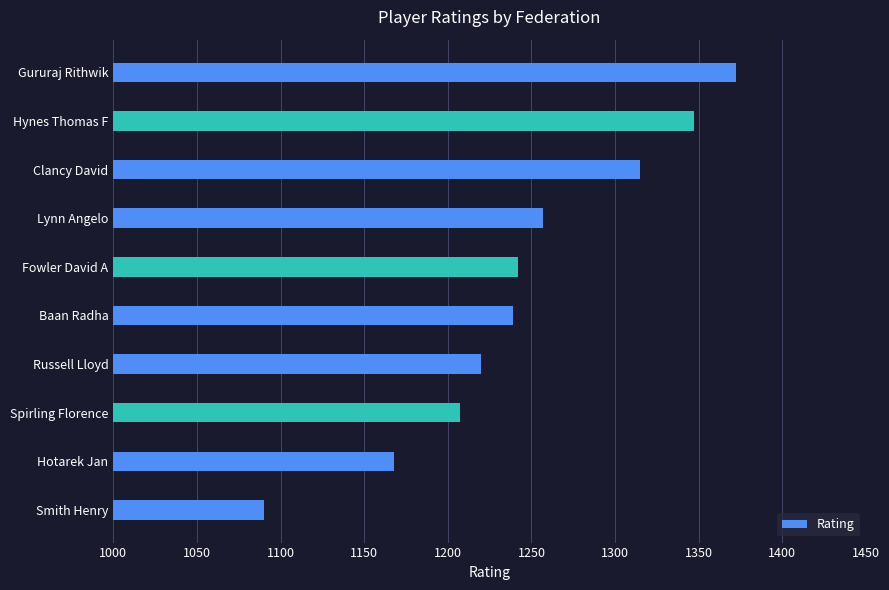

What is the sum of the values at Clancy David and Fowler David A?

2557